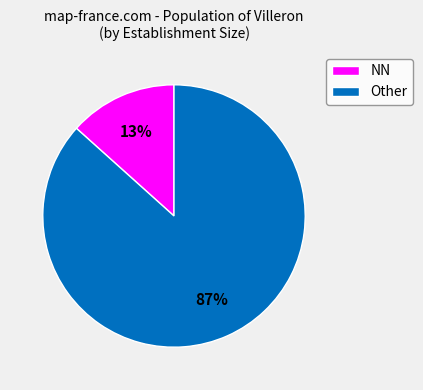

To the nearest percent, what percentage of the pie is Other?

87%